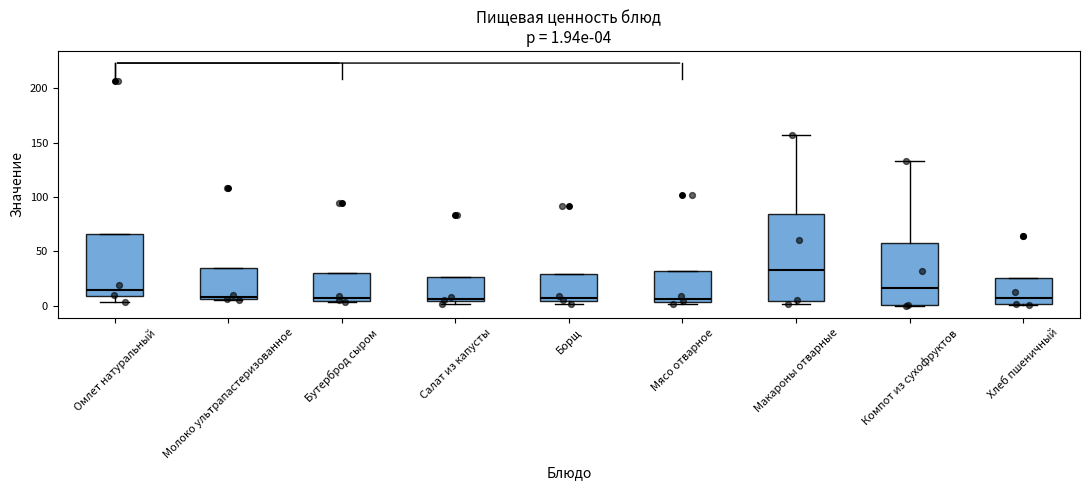

Which box is the tallest, from its lower edge to its upper edge?

Макароны отварные